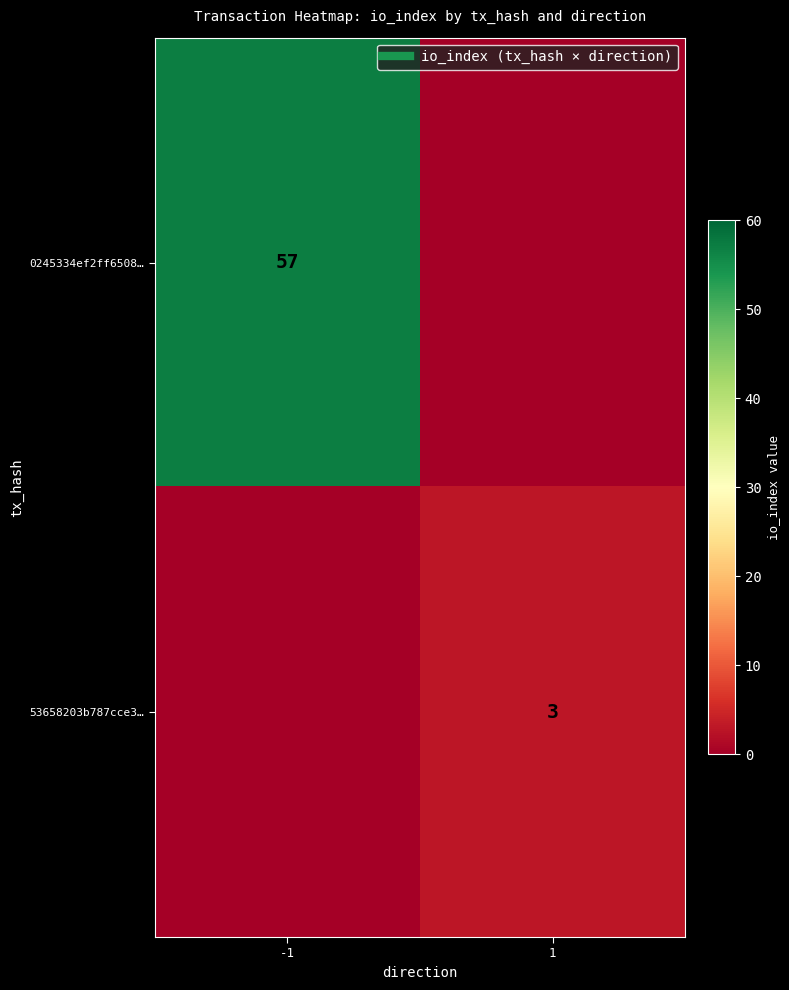

At how many categories does at least one series exceed 7?

1